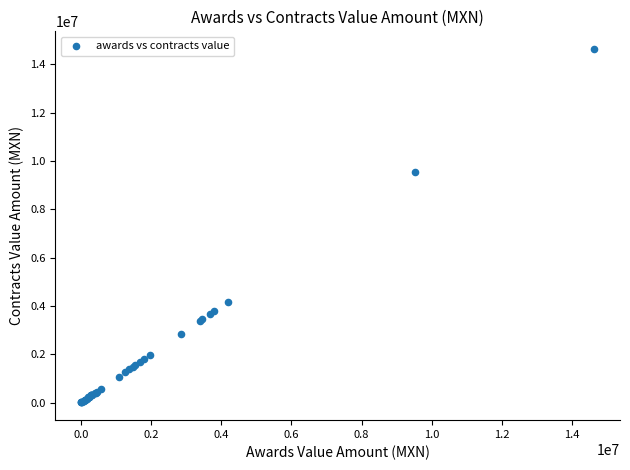

What Y value in the scatter plot is closest to 7318311?

9527947.8